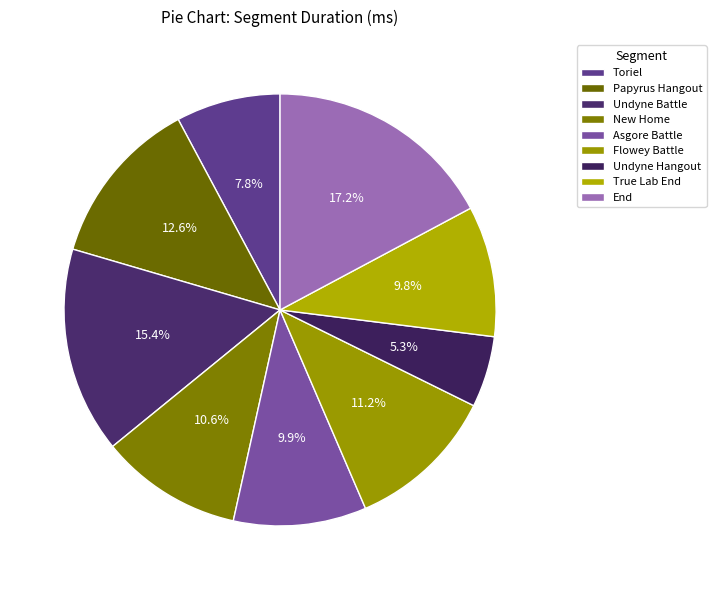

The Papyrus Hangout slice represents 13% of the pie. True or false?

True